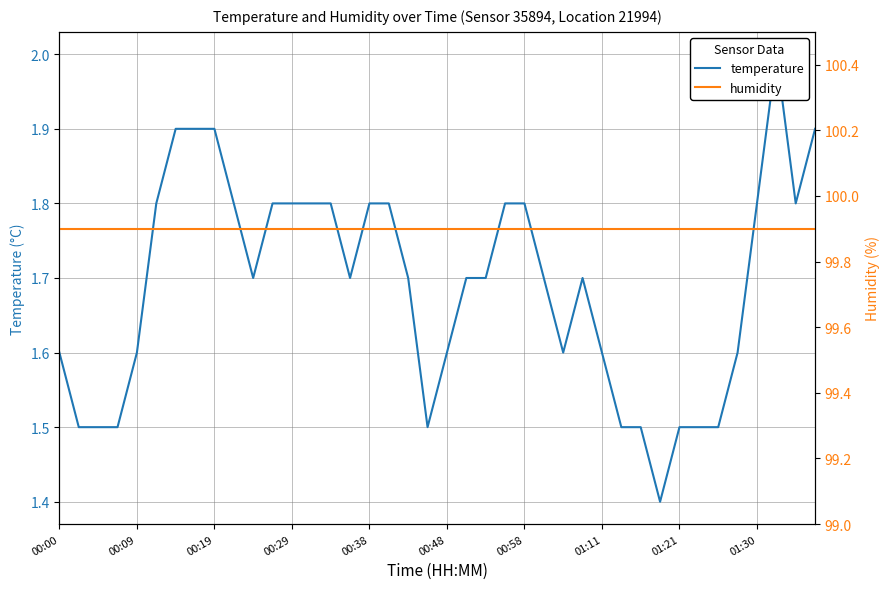

How many series are shown in this chart?

2